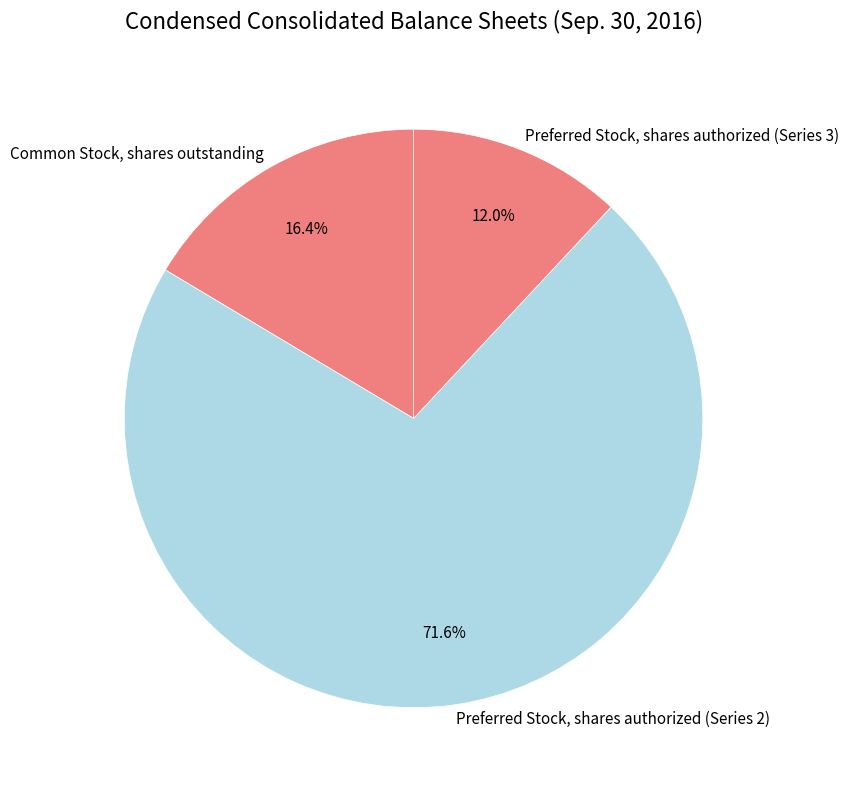

What percentage is the Preferred Stock, shares authorized (Series 3) slice, to the nearest percent?

12%